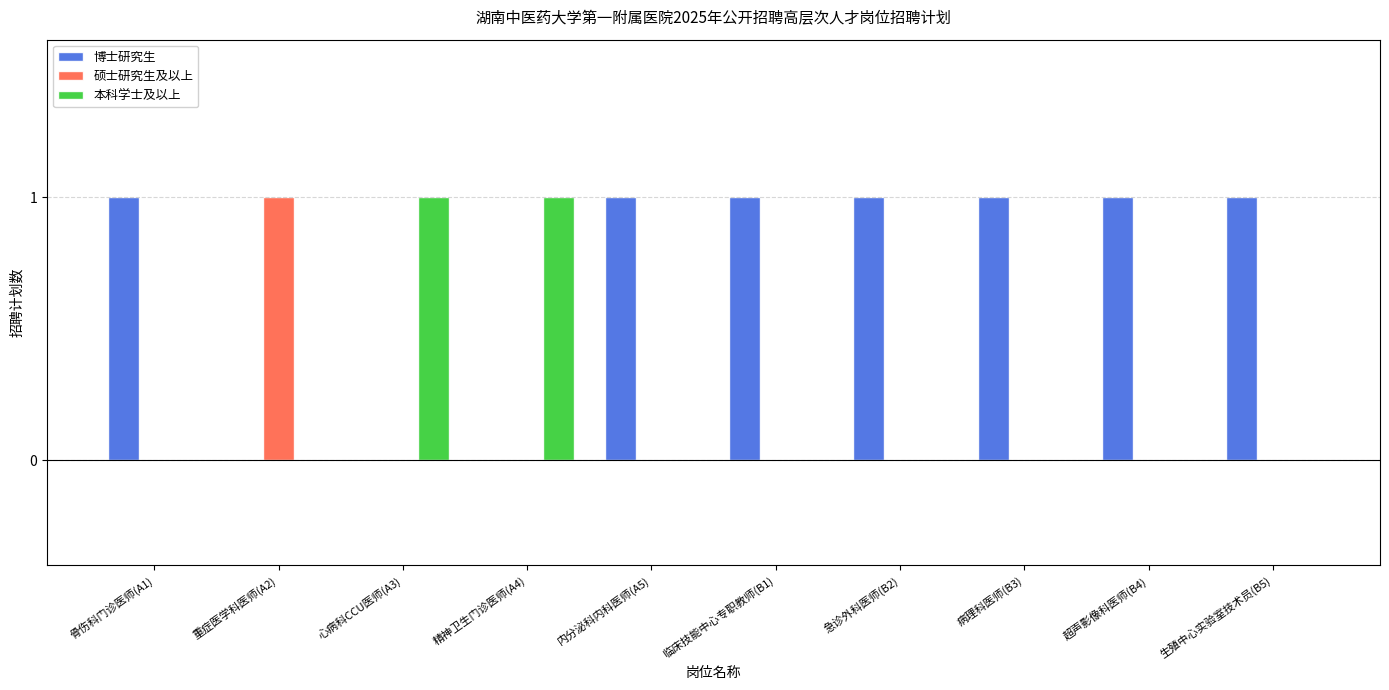

The 硕士研究生及以上 series shows 1 at 骨伤科门诊医师(A1). True or false?

False